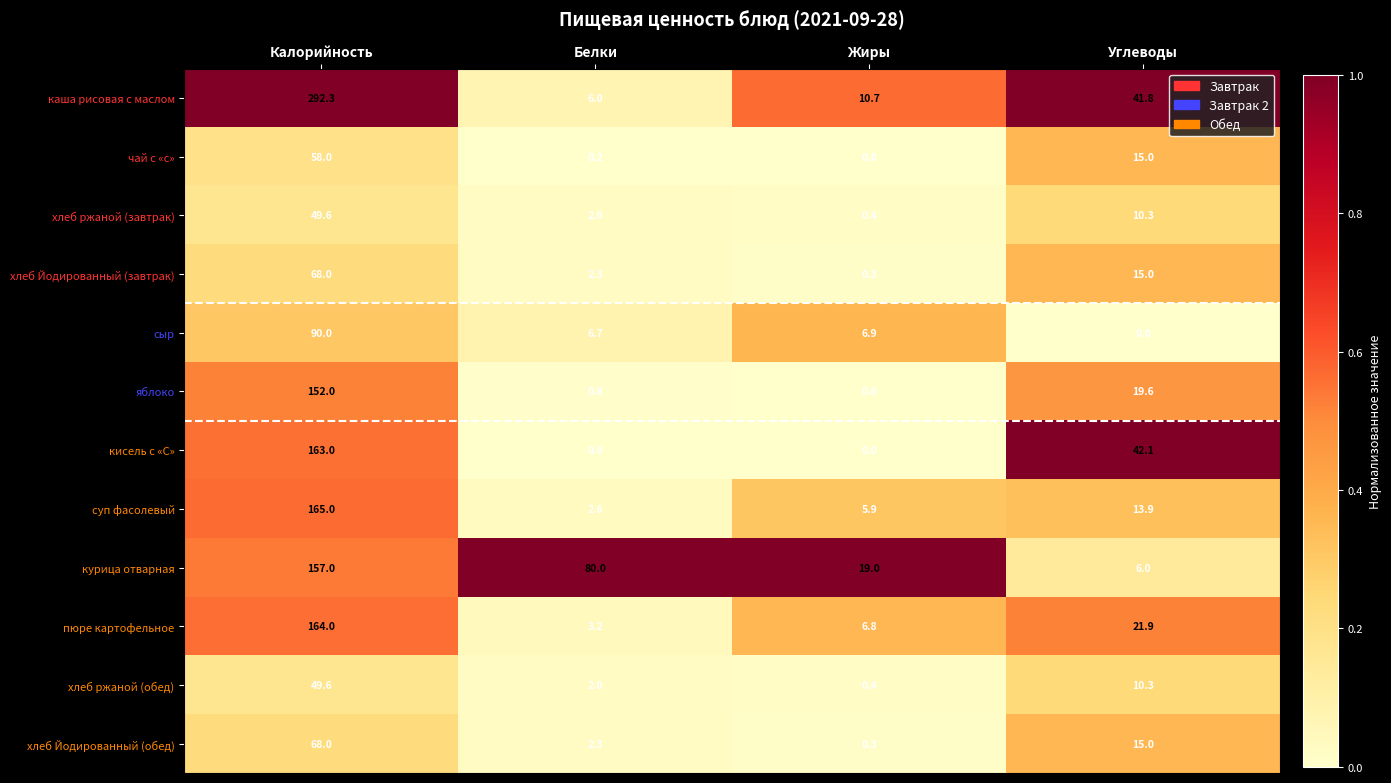

Which series has the largest total across all categories?

каша рисовая с маслом